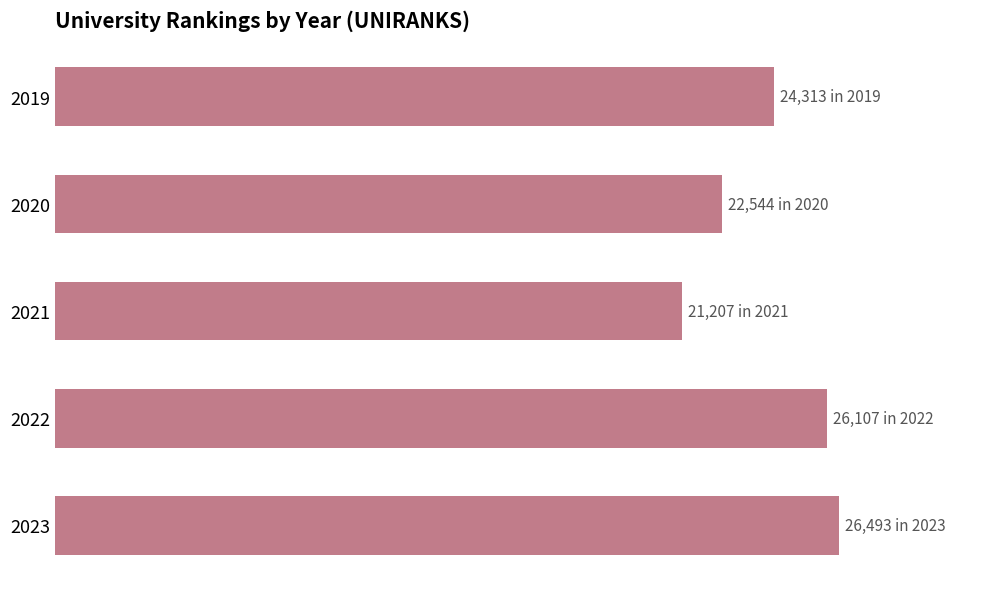

List the labels in order of value, largest first.

2023, 2022, 2019, 2020, 2021